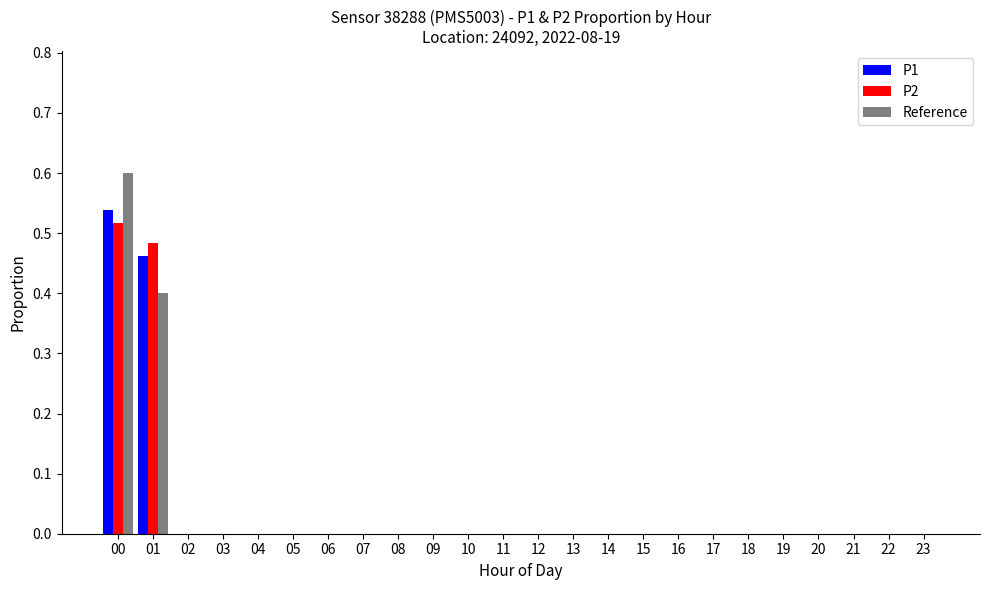

At which category is the sum across all series the highest?

00